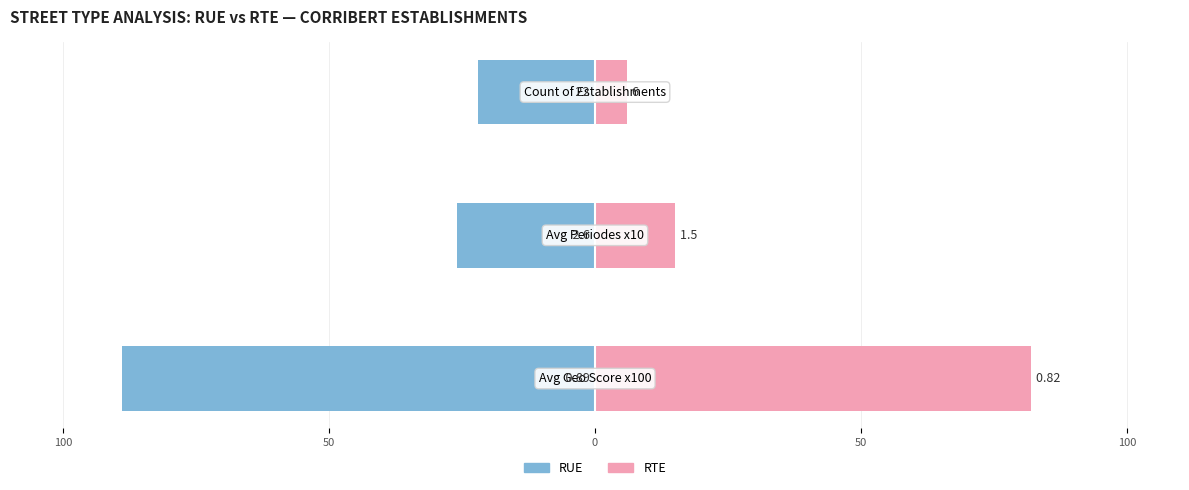

What is the maximum value for RTE?

82